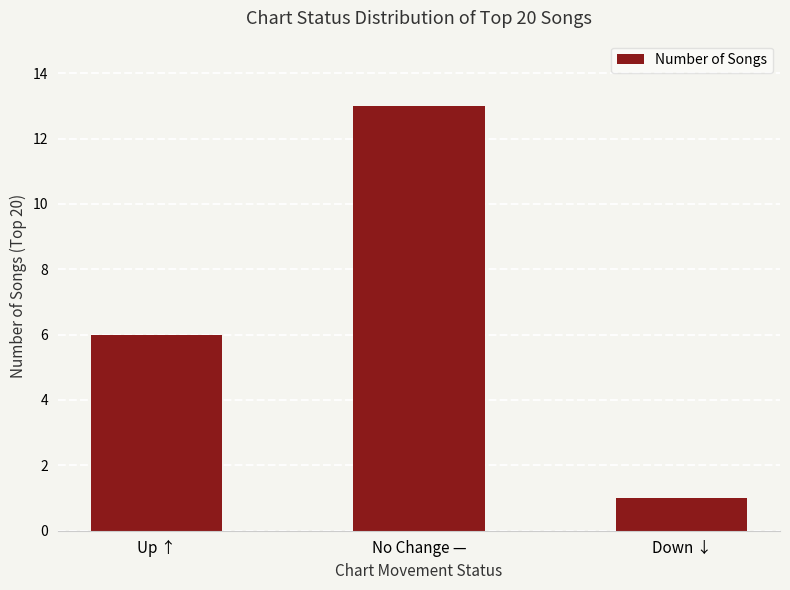

Approximately how many times larger is the value at Up ↑ compared to Down ↓?

6.0